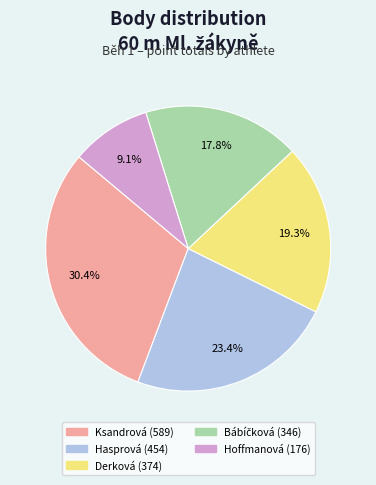

Is there a majority slice in this chart?

No